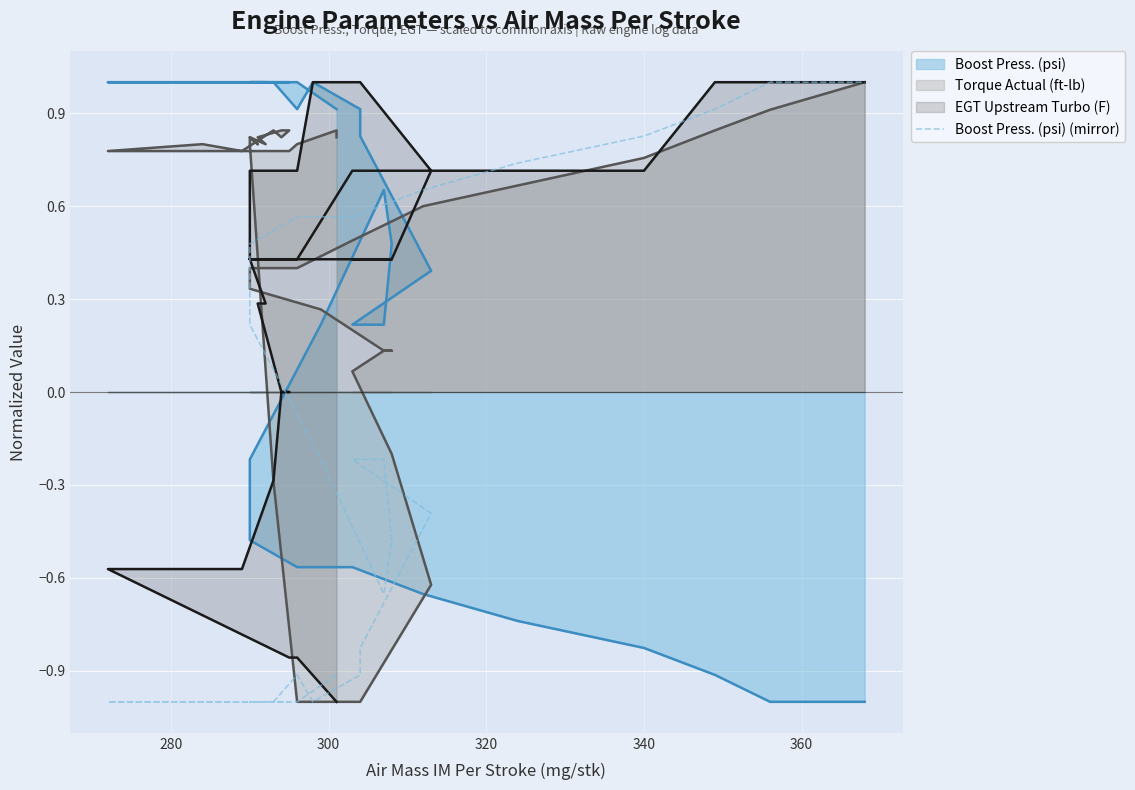

Is it true that the value at 35 is 0.4?

False